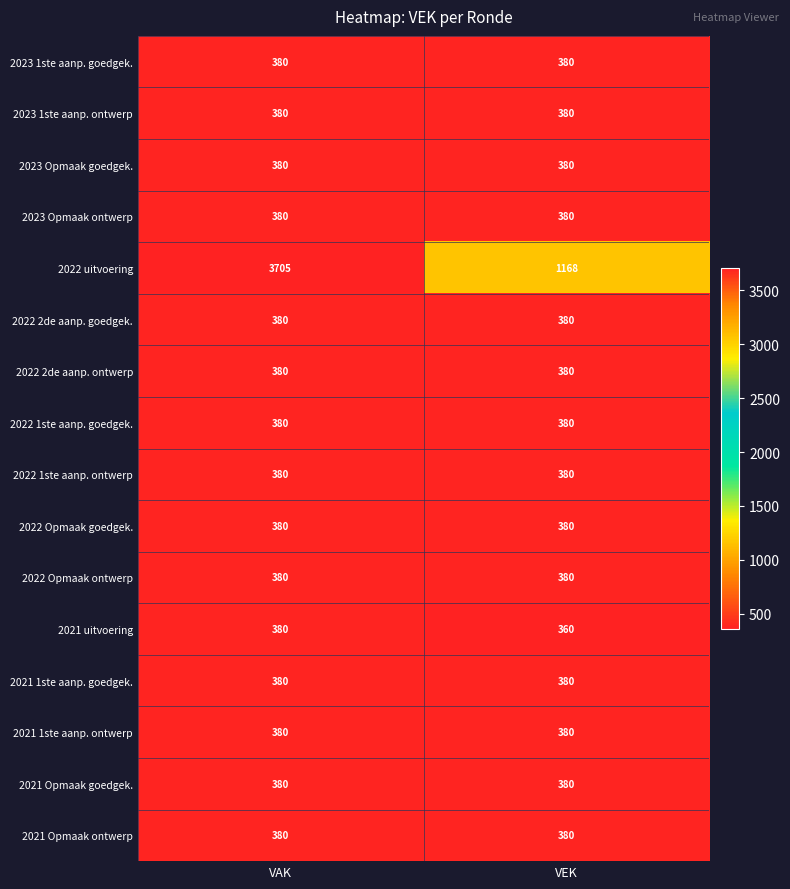

What is the sum of the 2022 2de aanp. goedgek. values at VEK and VAK?

760